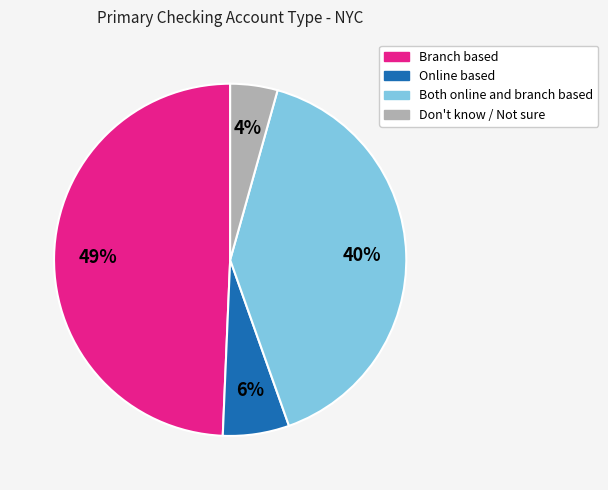

How many slices are in this pie chart?

4